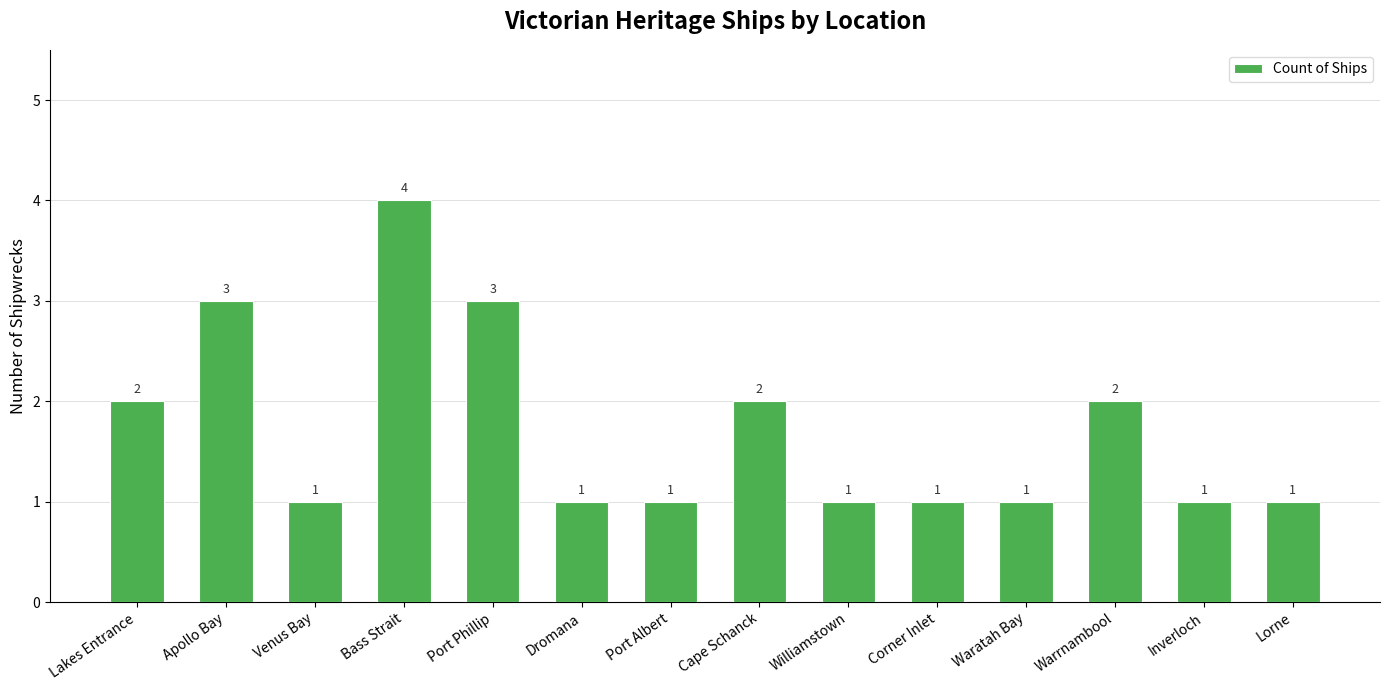

Which has a higher value, Corner Inlet or Bass Strait?

Bass Strait